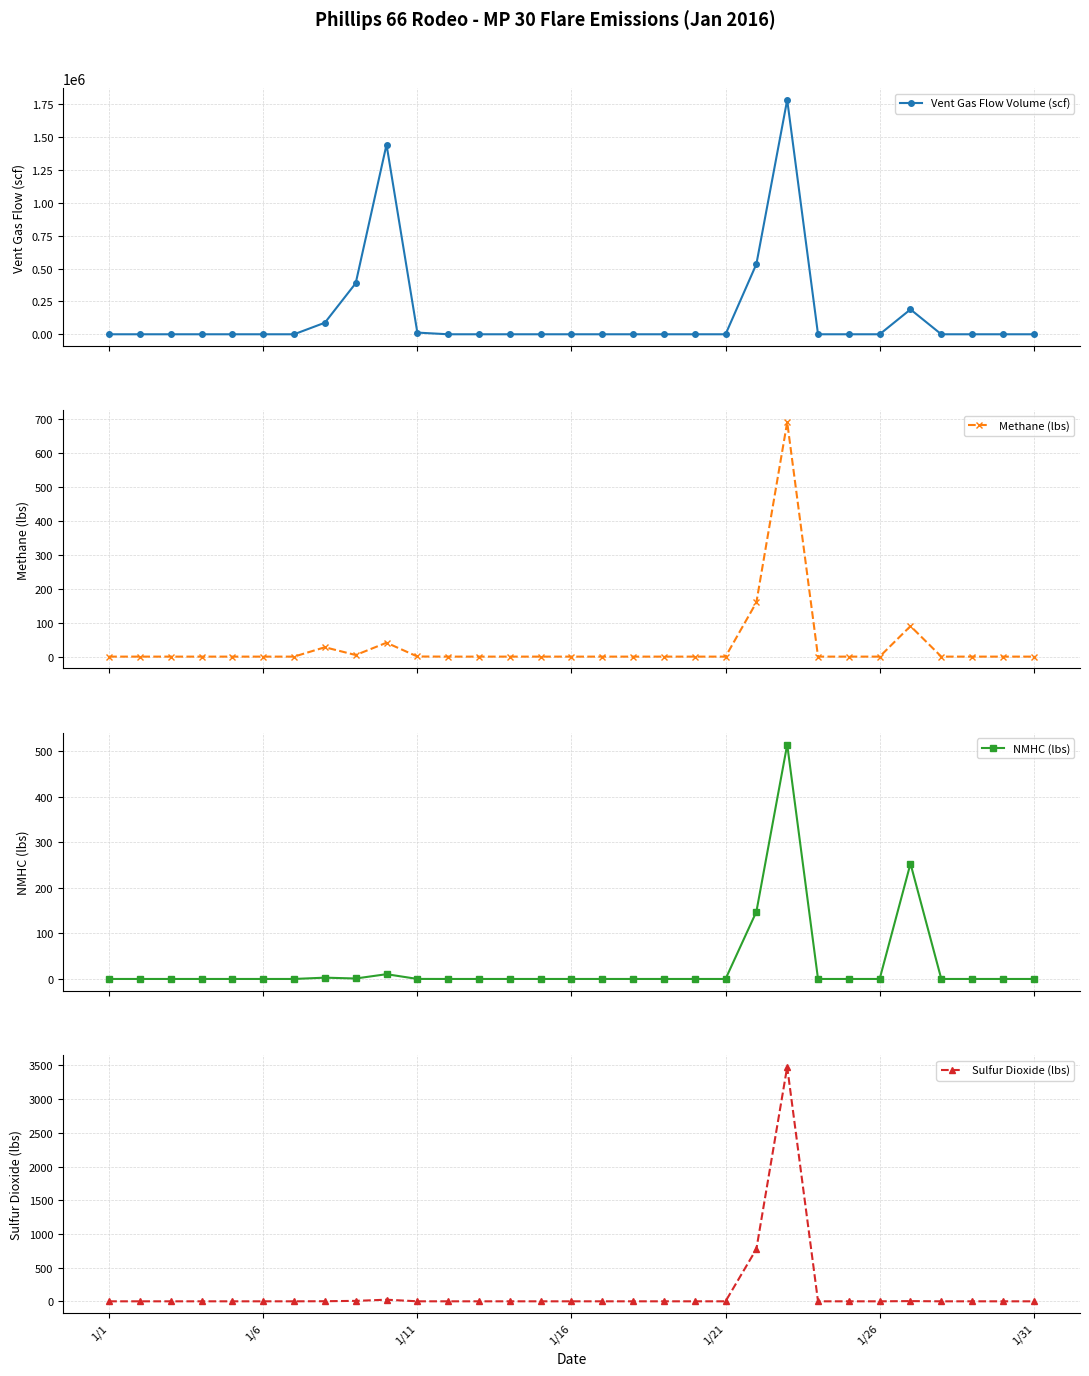

At which category is the sum across all series the highest?

22